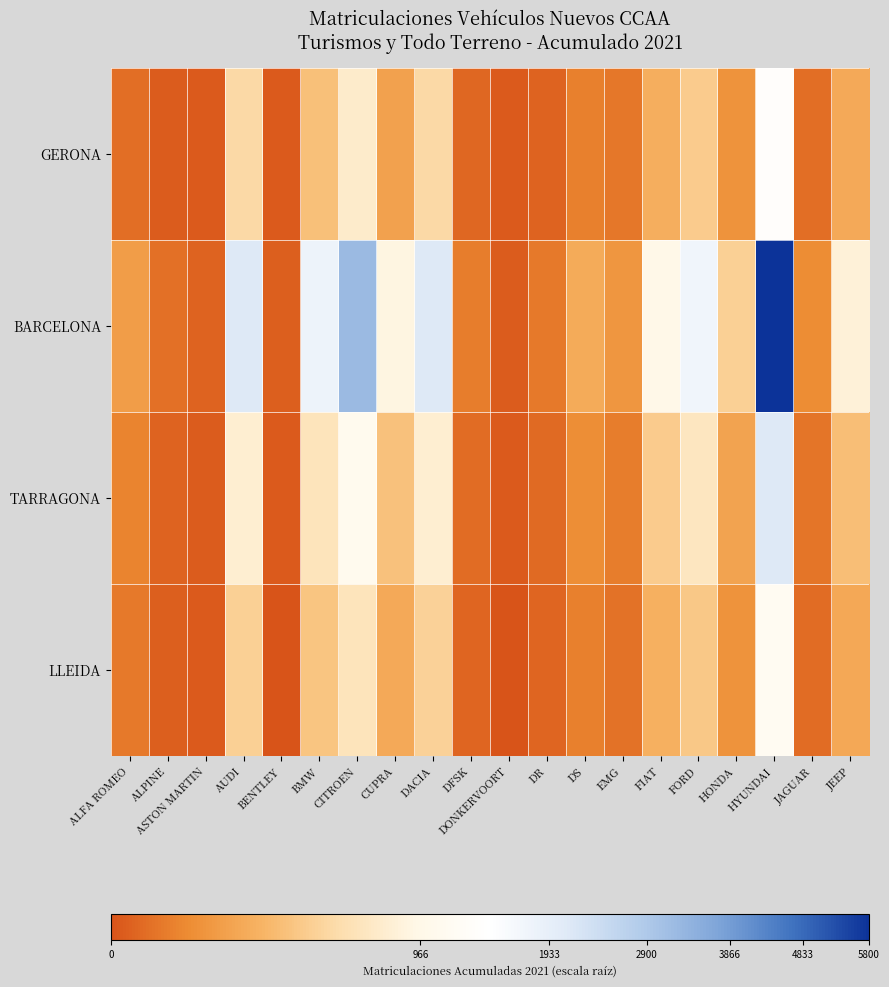

What is the maximum value shown in the chart?

76.2